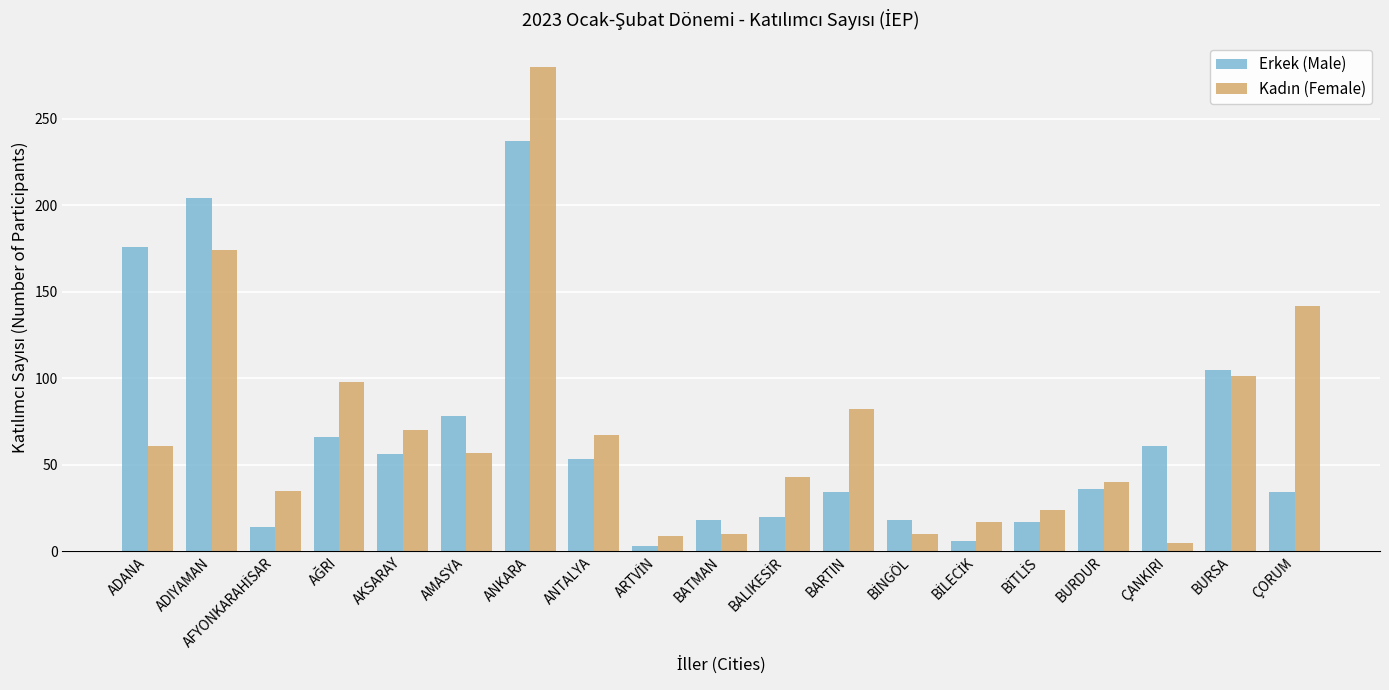

What is the difference between the highest and lowest values at ANTALYA?

14